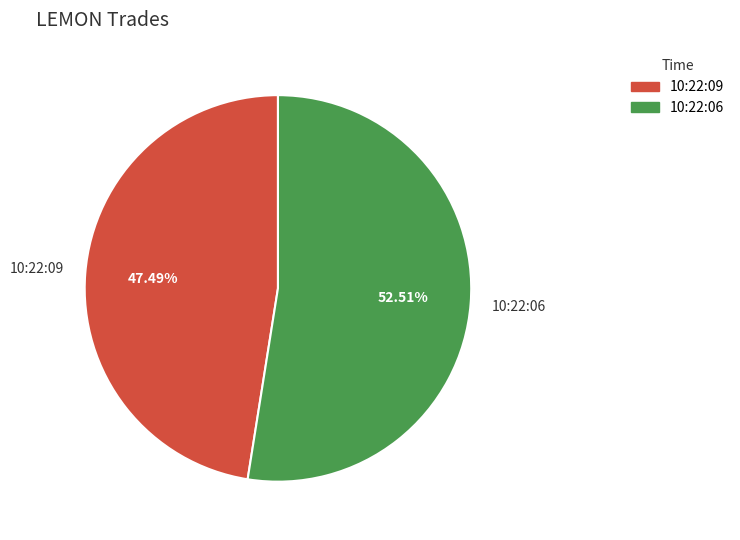

Which category has the smallest portion of the pie?

10:22:09